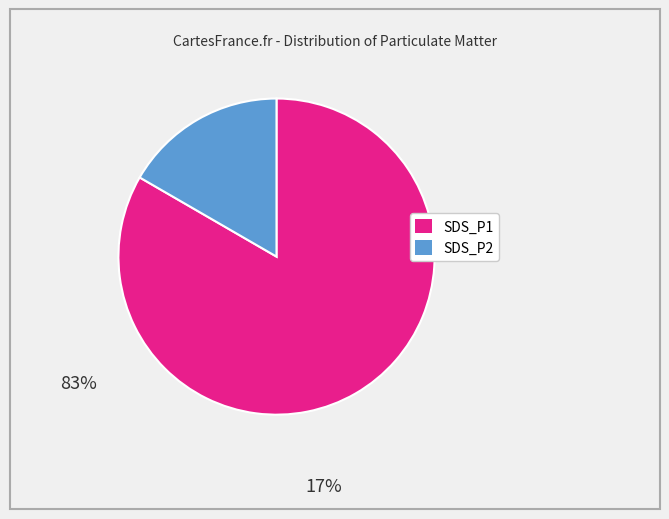

Is there any slice that represents more than half of the pie?

Yes